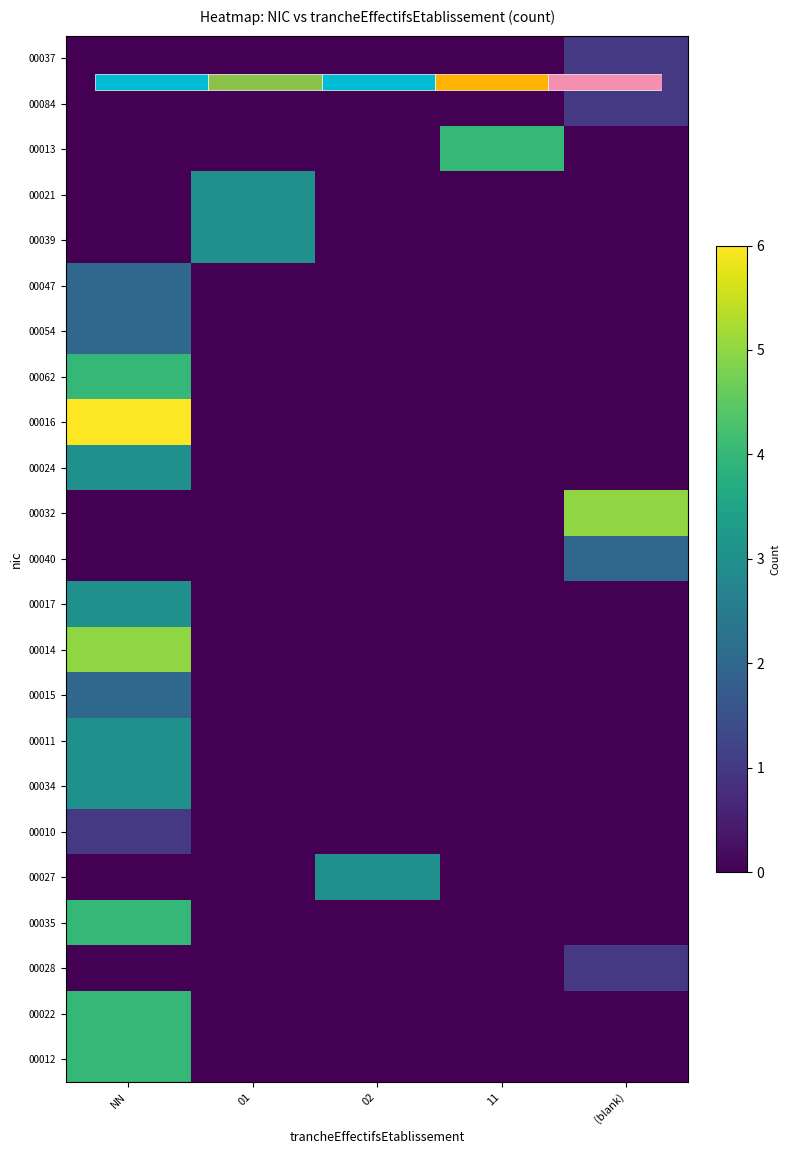

Which series has the widest spread of values?

00016